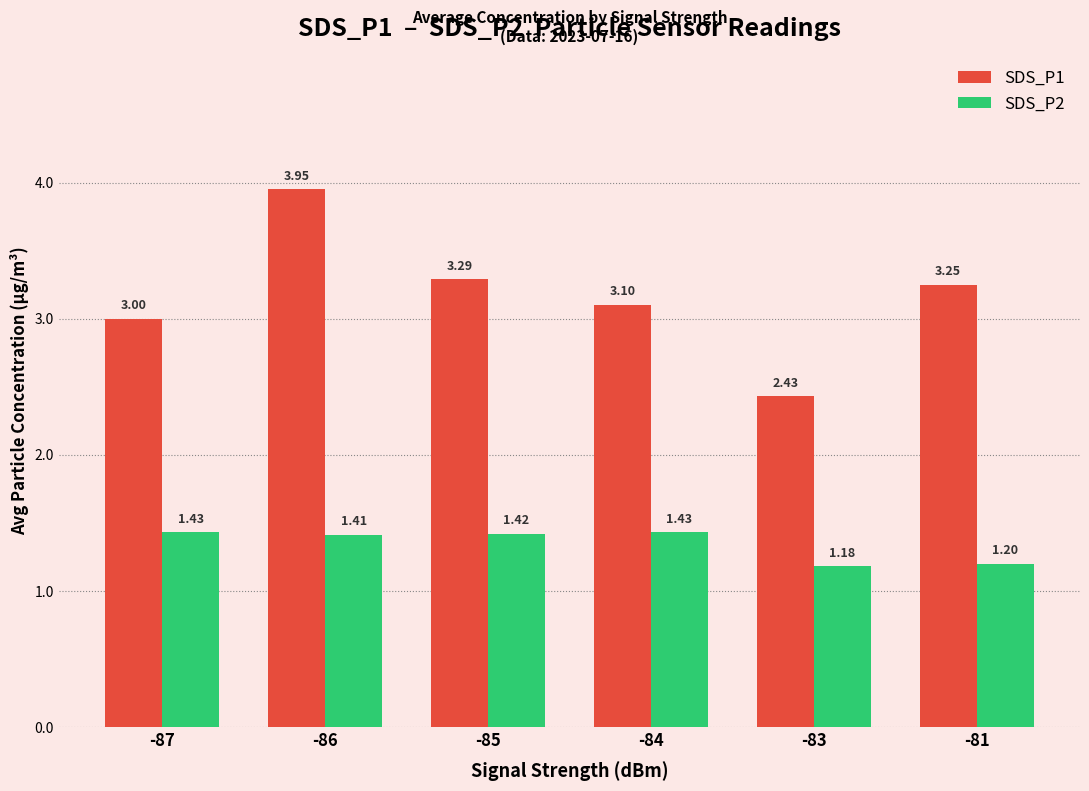

What is the average value of the SDS_P2 series?

1.3